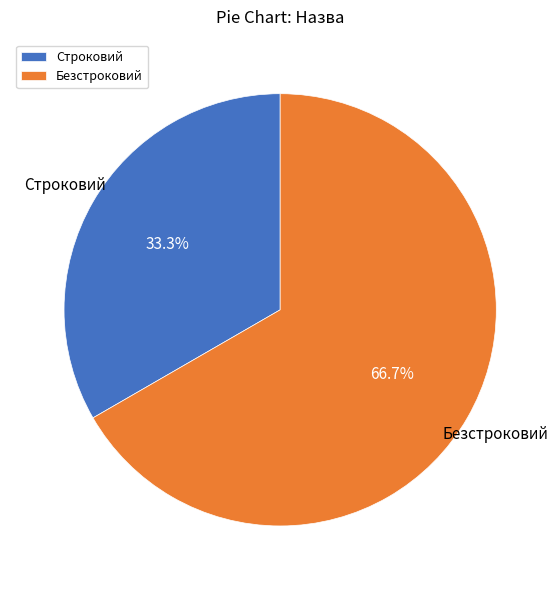

Is it true that Безстроковий is 80% of the pie?

False